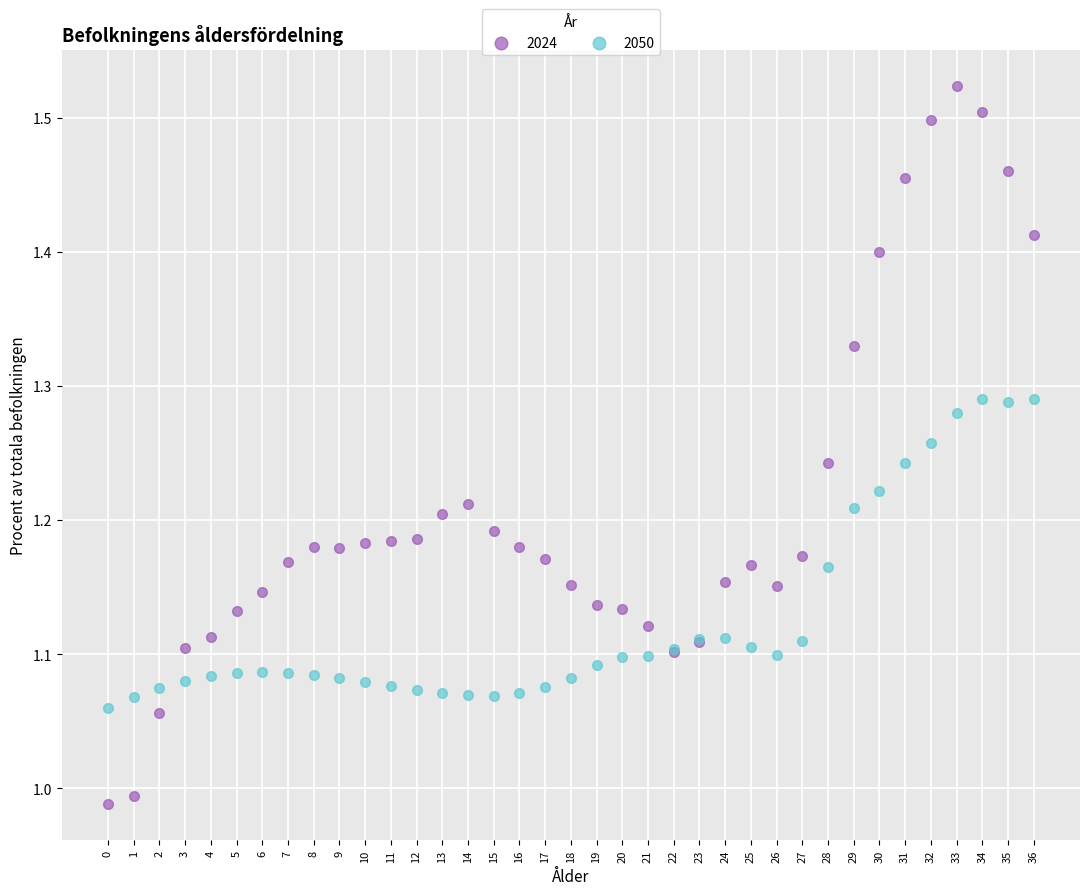

Which series contains the lowest Y value?

2024